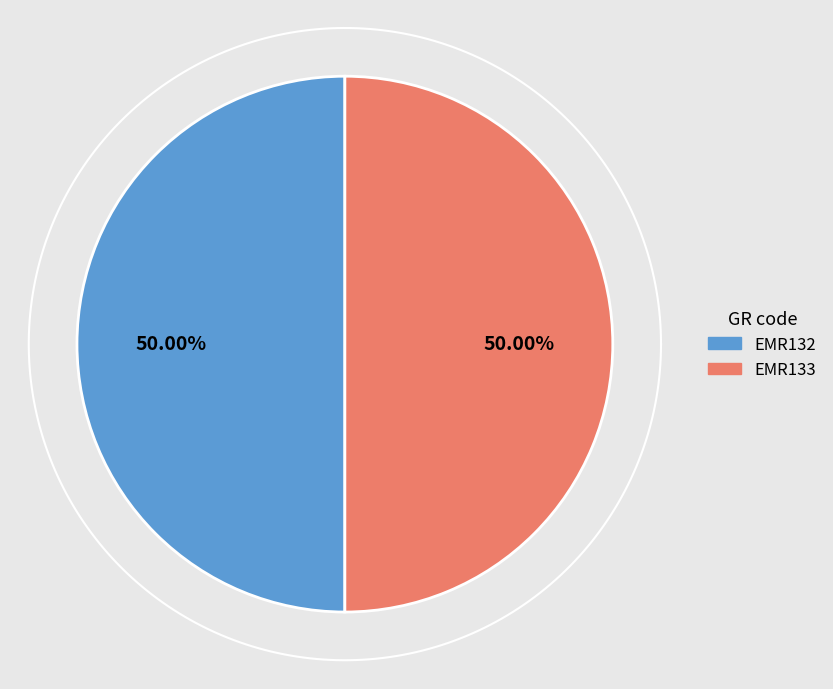

How many slices are in this pie chart?

2